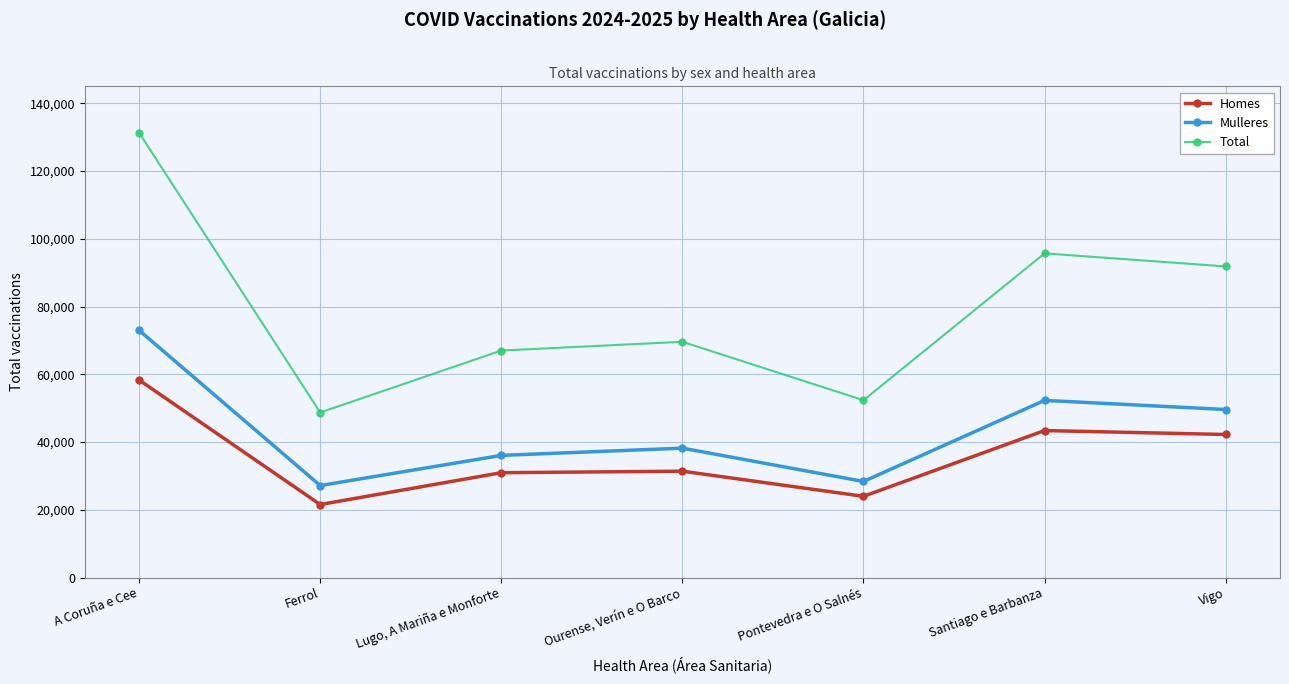

Where is the first local minimum for Total?

Ferrol